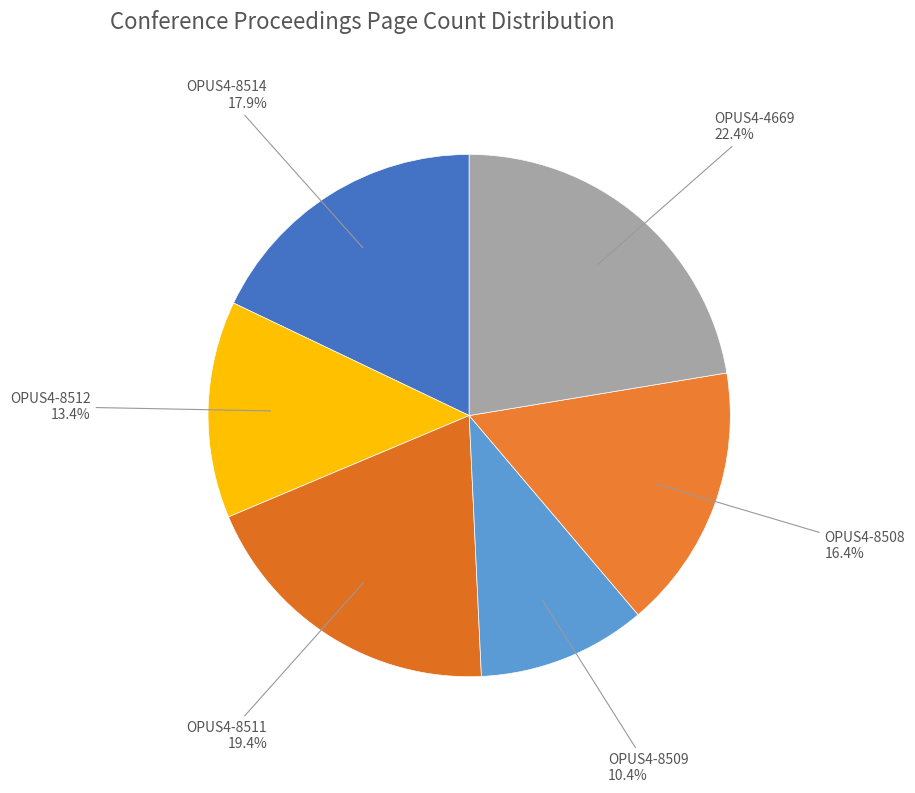

What is the total percentage of OPUS4-8509 and OPUS4-4669?

32.8%